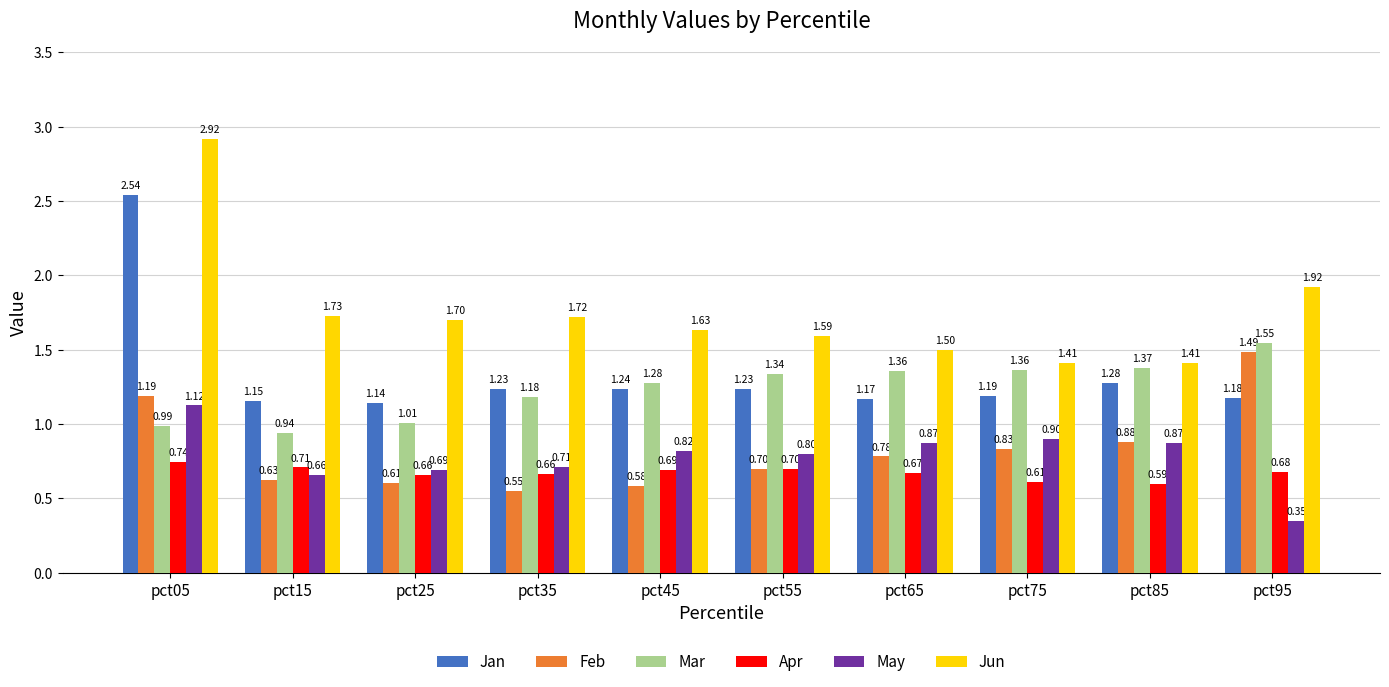

What is the value of the May bar at the 4th from the left?

0.7